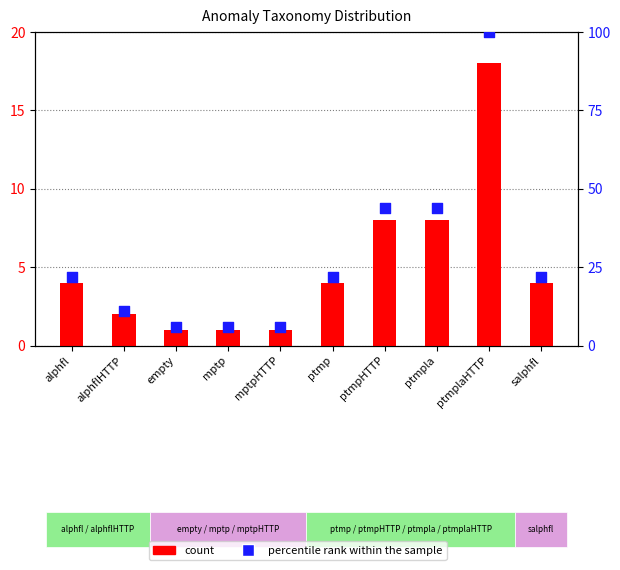

Which series has the largest total across all categories?

percentile rank within the sample